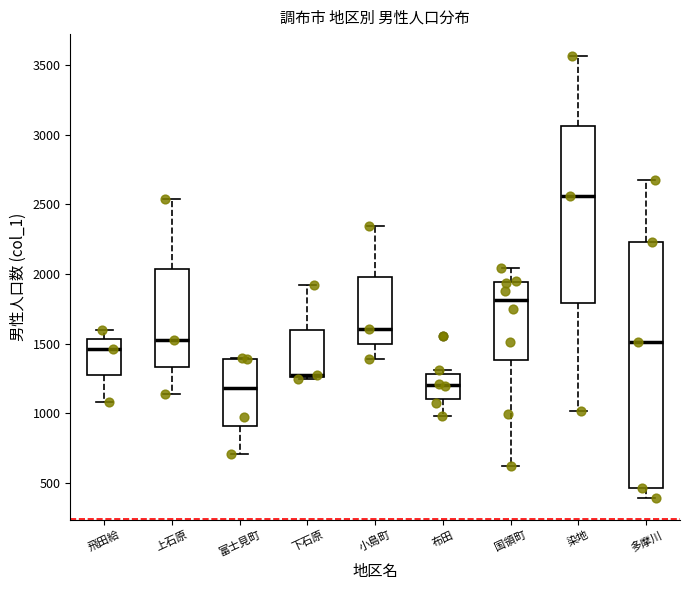

Where does the upper whisker of the box for 下石原 end on the y-axis? The values are not printed on the chart, so give them approximately, as read against the axis.

1900